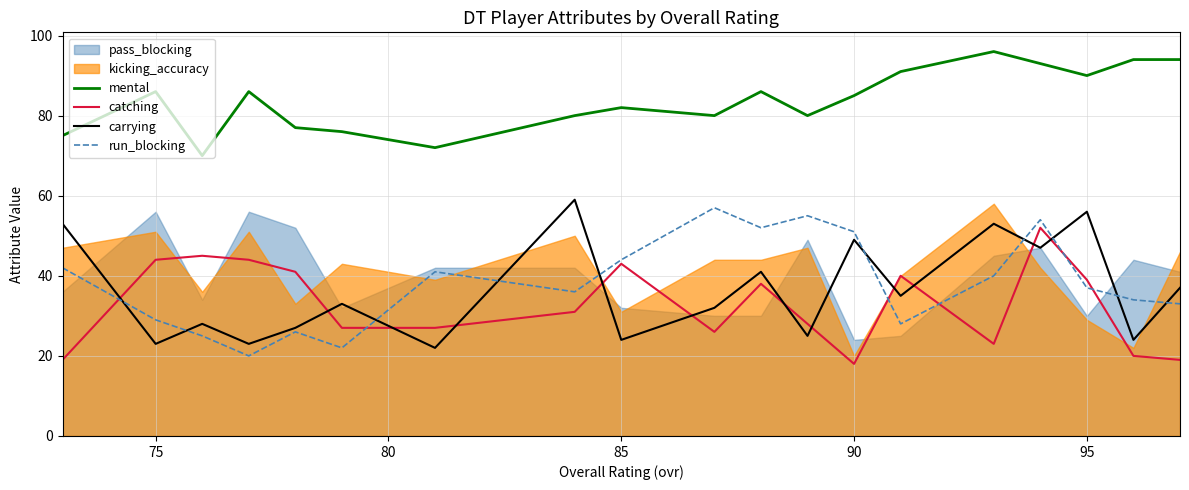

What is the maximum value for carrying?

59